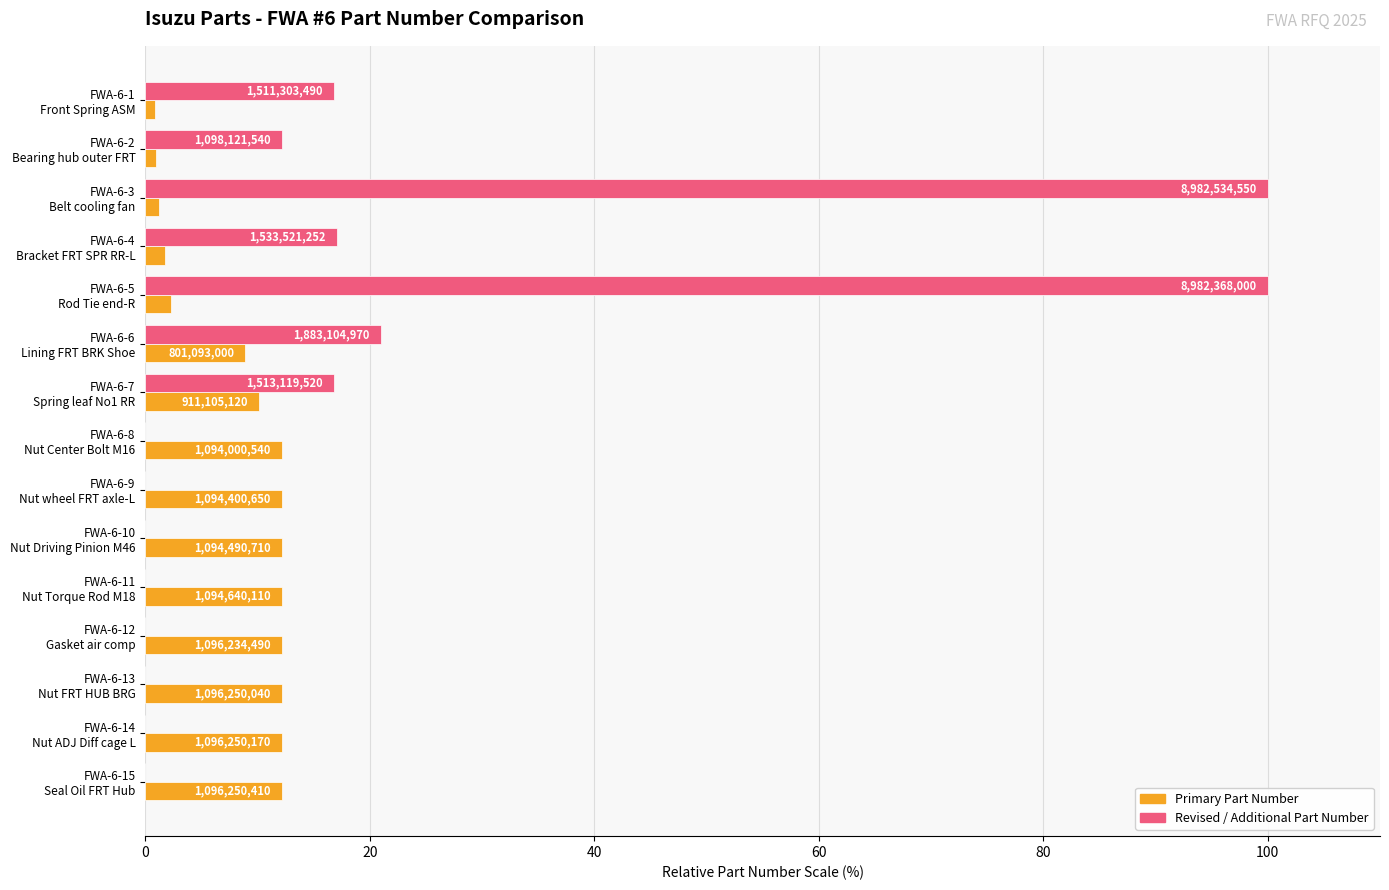

What is the greatest value displayed?

100.0